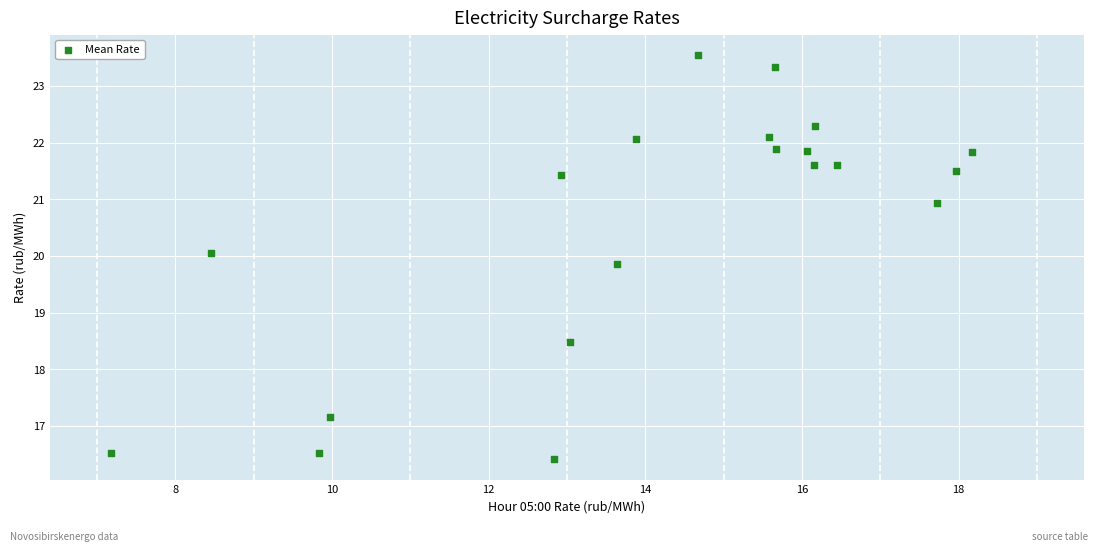

What Y value in the scatter plot is closest to 19?

18.5